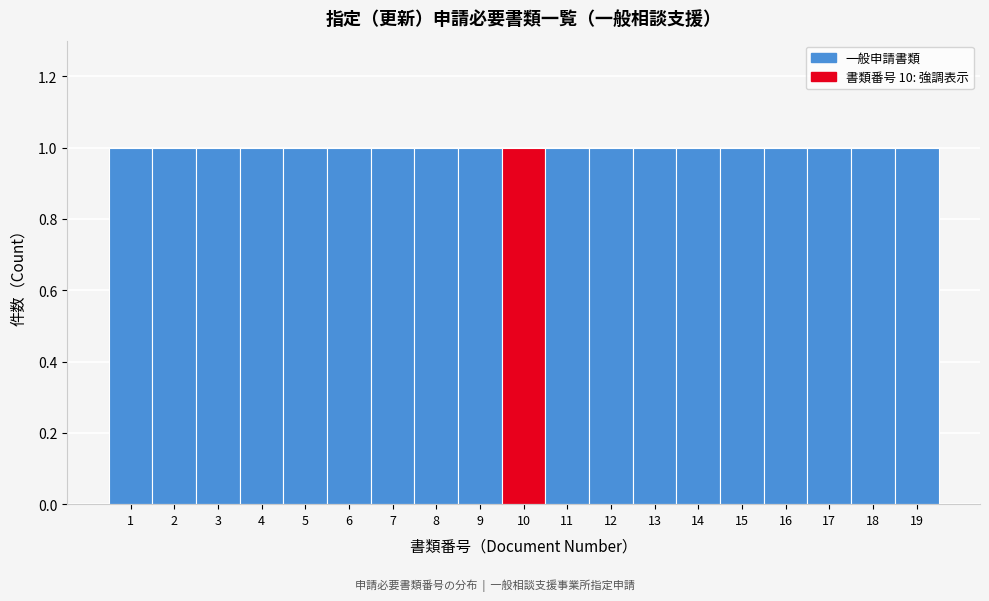

How tall is the bar that spans 15.5 to 16.5 on the x-axis? The values are not printed on the chart, so give them approximately, as read against the axis.

1